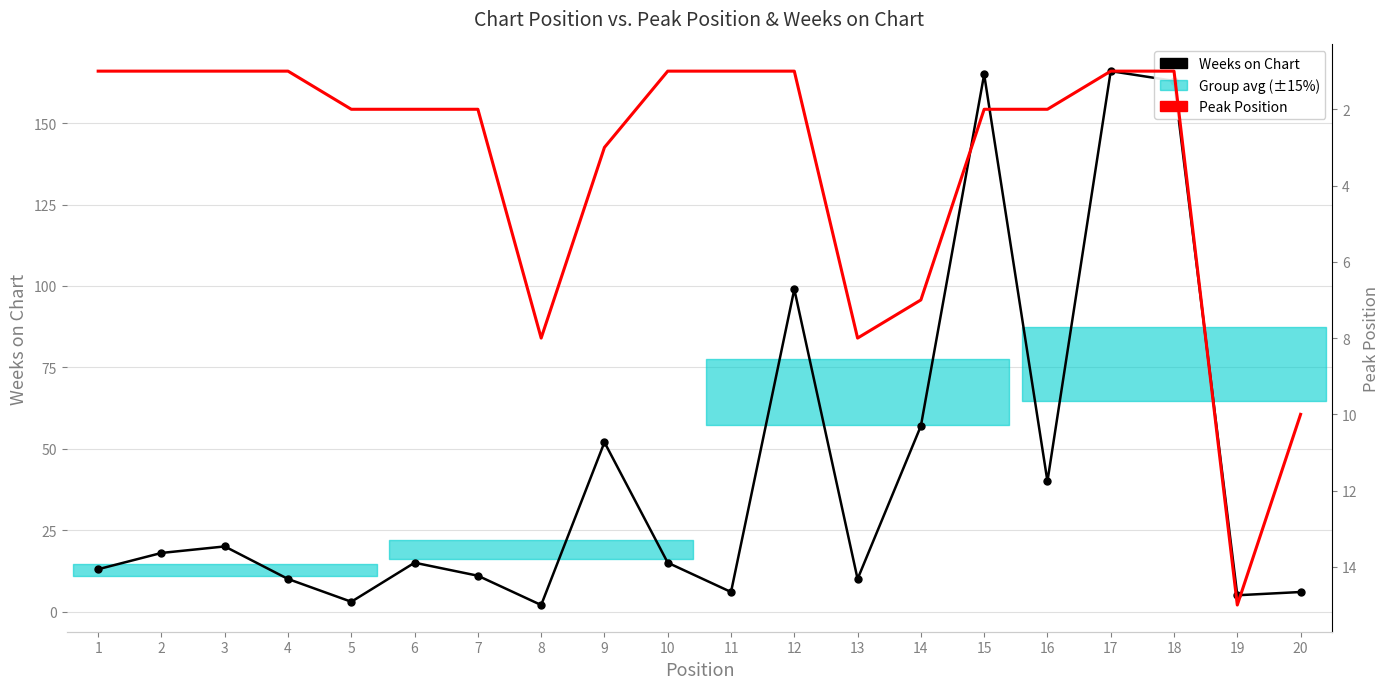

List the labels in order of Peak Position value, largest first.

19, 20, 8, 13, 14, 9, 5, 6, 7, 15, 16, 1, 2, 3, 4, 10, 11, 12, 17, 18